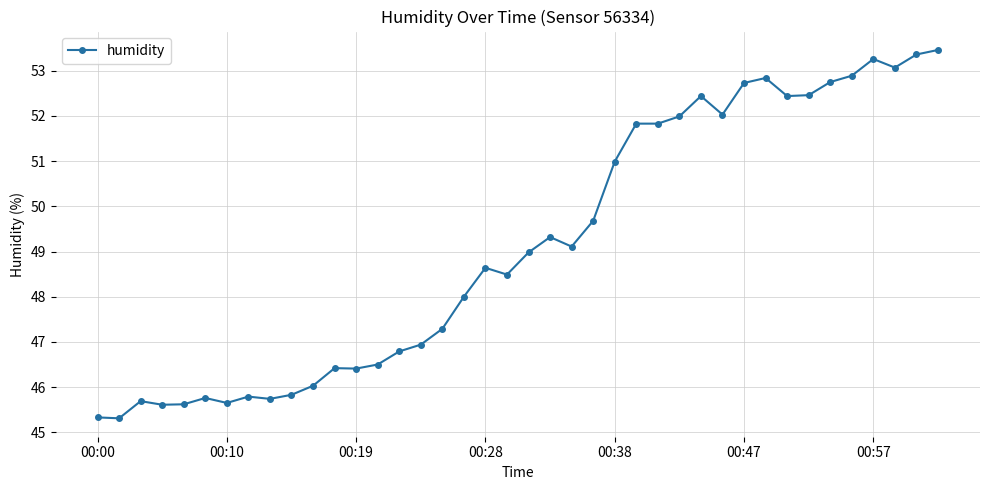

What is the value of the 35th point from the left?

52.8